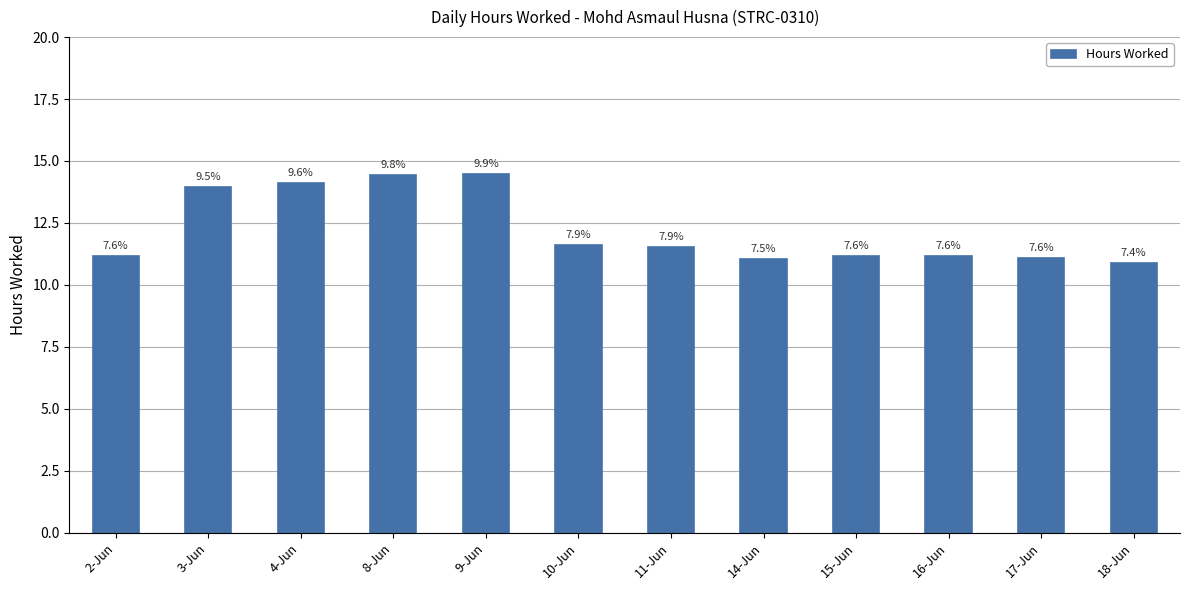

List the labels in order of value, smallest first.

18-Jun, 14-Jun, 17-Jun, 2-Jun, 15-Jun, 16-Jun, 11-Jun, 10-Jun, 3-Jun, 4-Jun, 8-Jun, 9-Jun